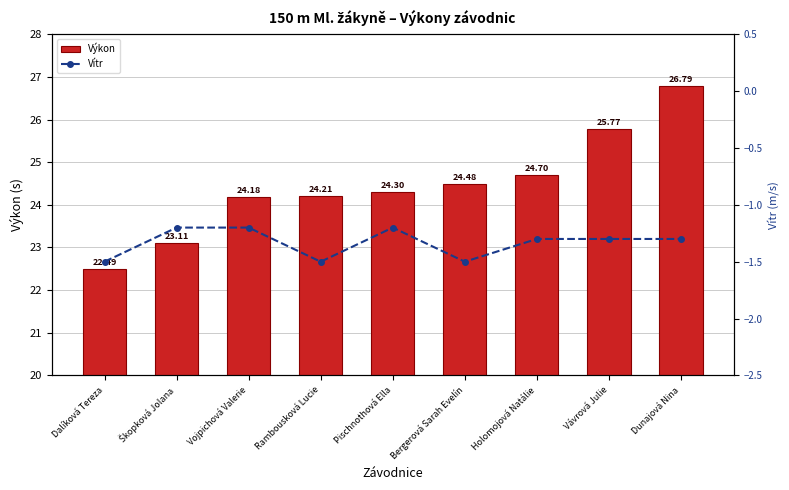

How many values in the Výkon series exceed 24?

7